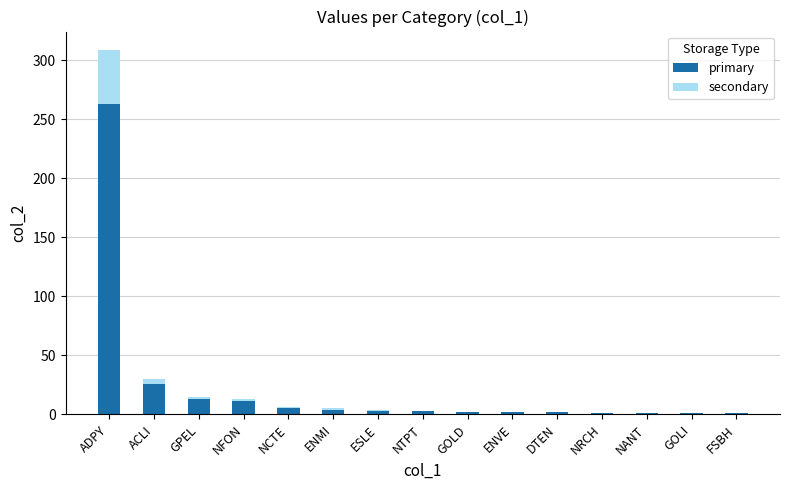

Are the bars grouped side by side (vs. stacked)?

No